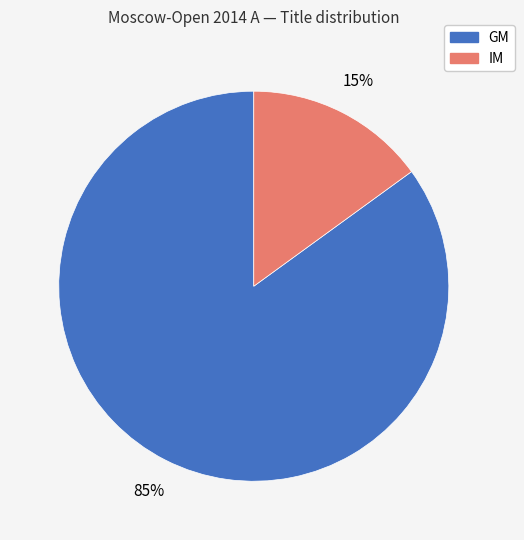

The GM slice represents 85% of the pie. True or false?

True